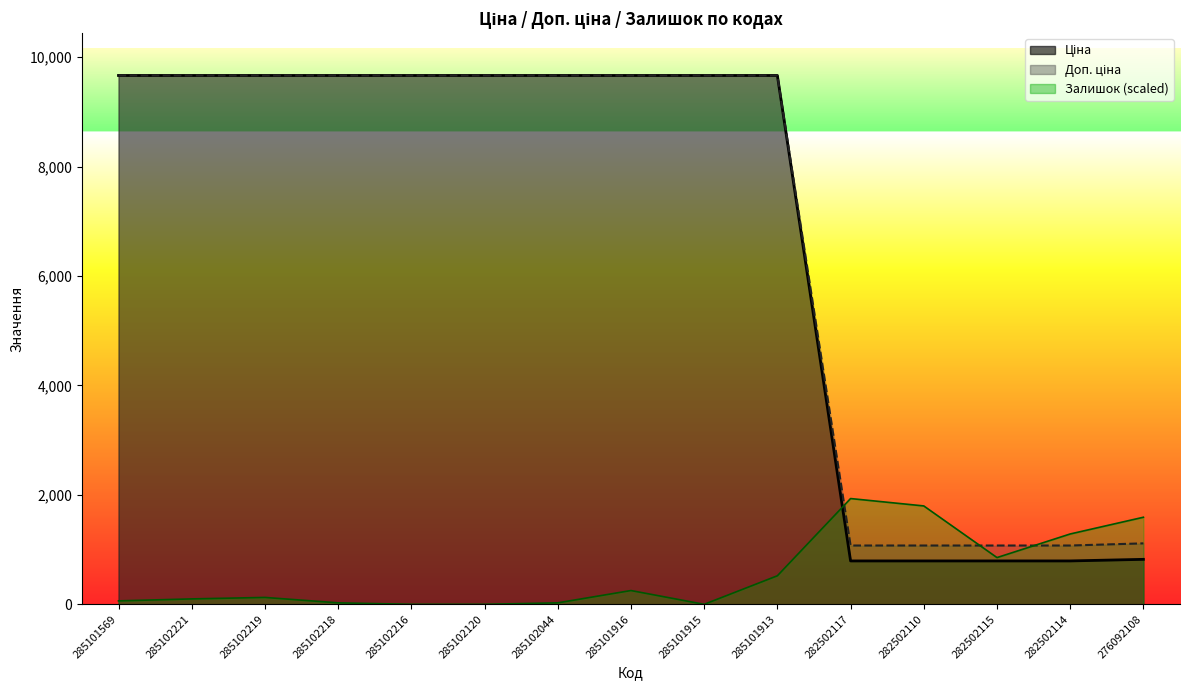

What is the maximum value shown in the chart?

9664.7